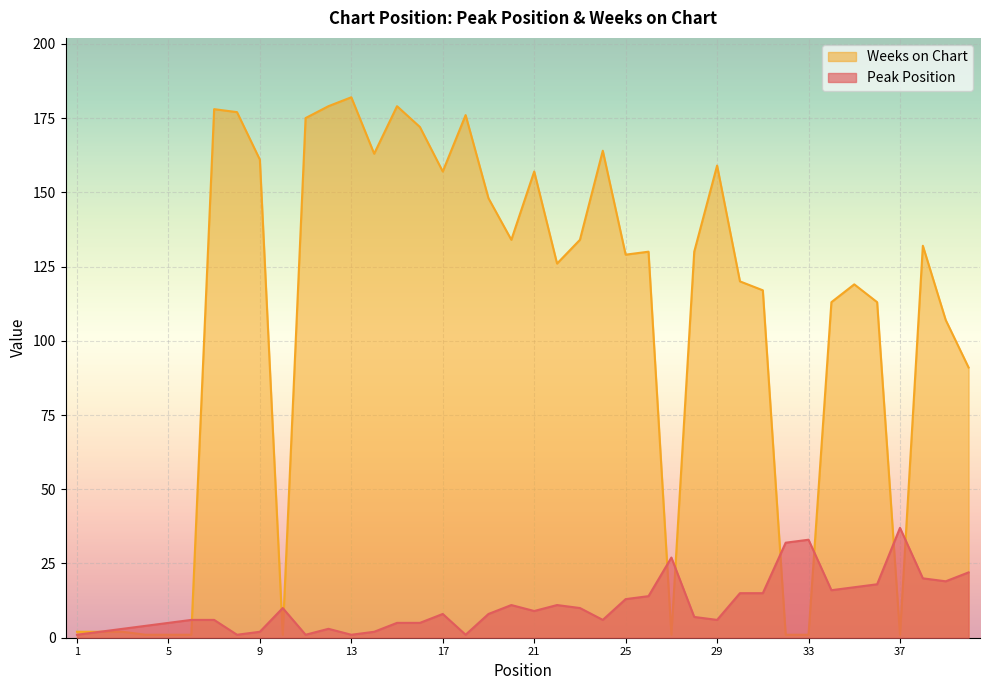

What is the total value across all series at 2?

4